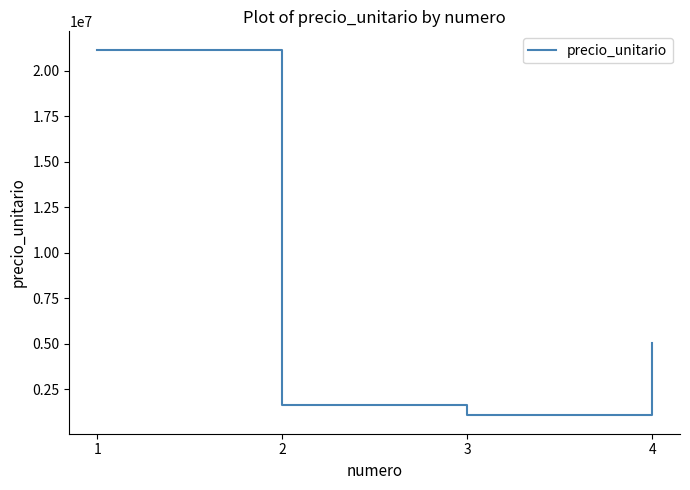

What is the sum of the values at 2 and 1?

22766000